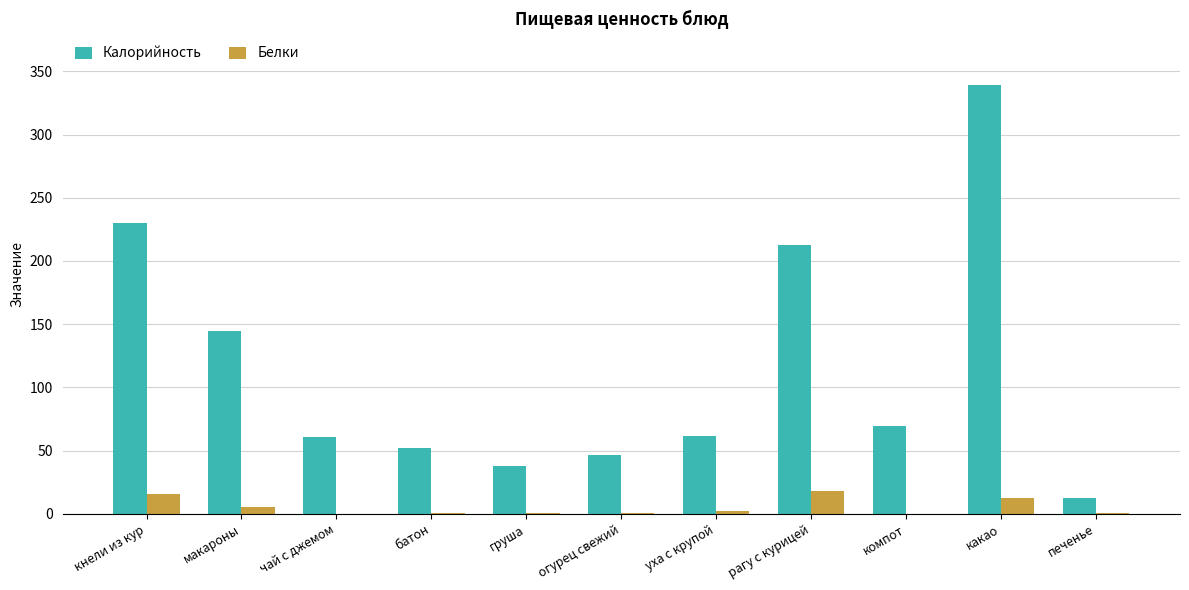

Is it true that Белки equals 0.2 at компот?

True